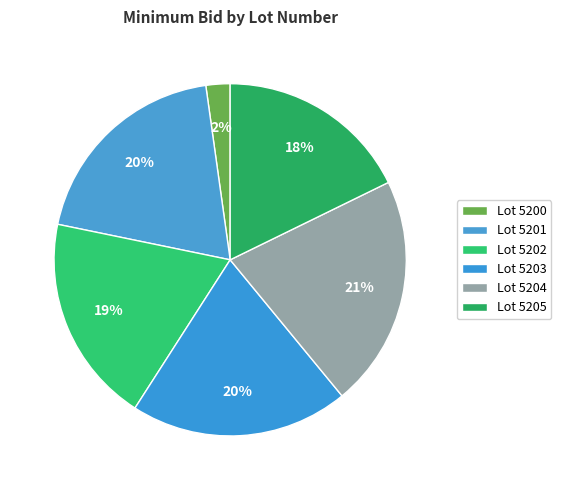

To the nearest percent, what is the difference between the largest and smallest slice percentages?

19%